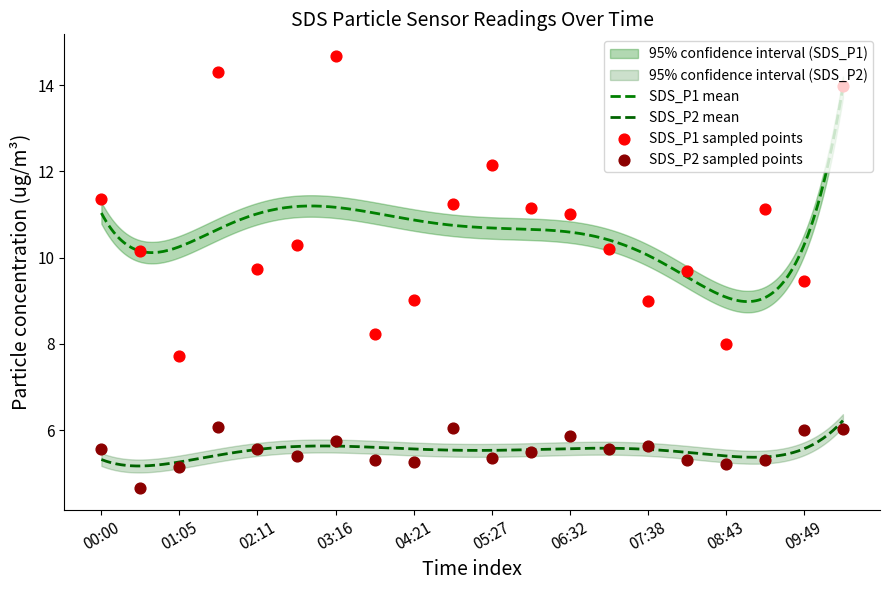

Which series has the widest spread of Y values?

SDS_P1